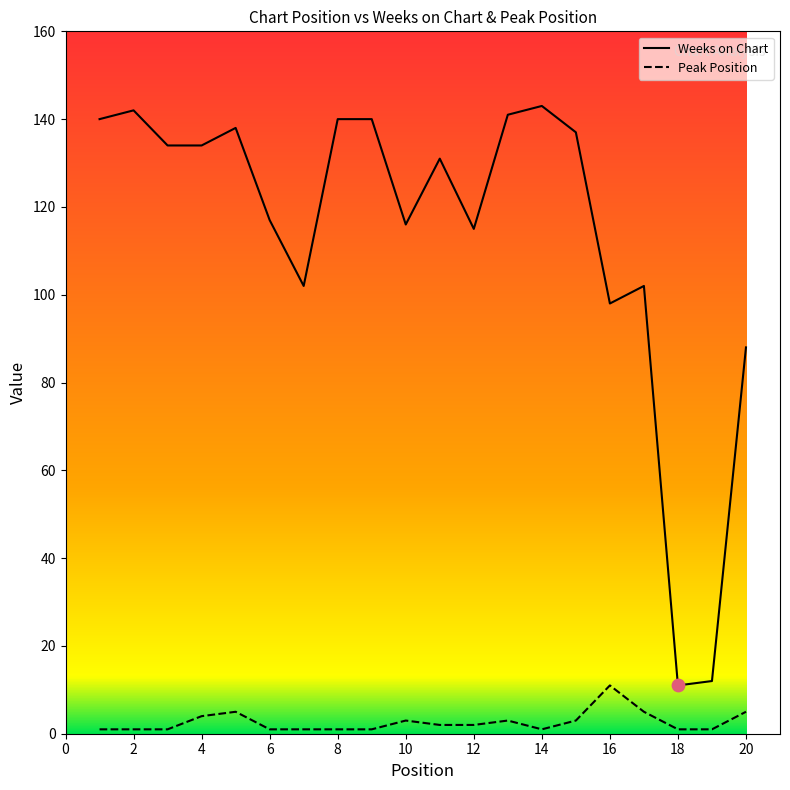

At how many categories does at least one series exceed 31?

18